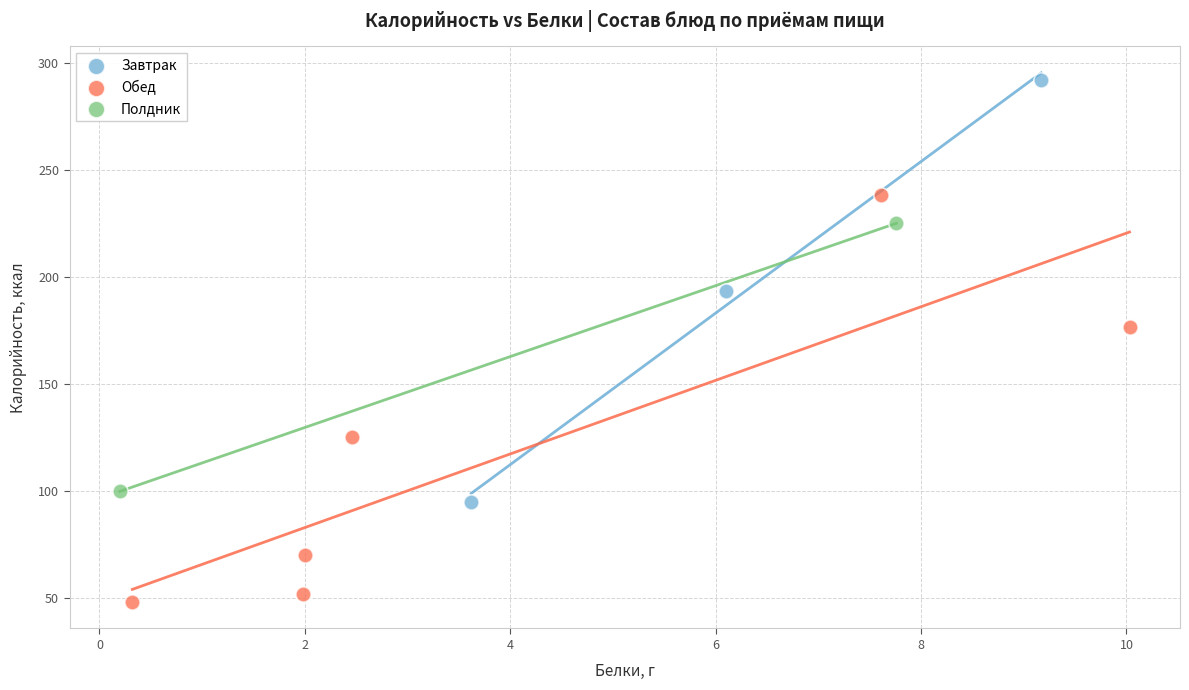

Which series contains the highest Y value?

Завтрак